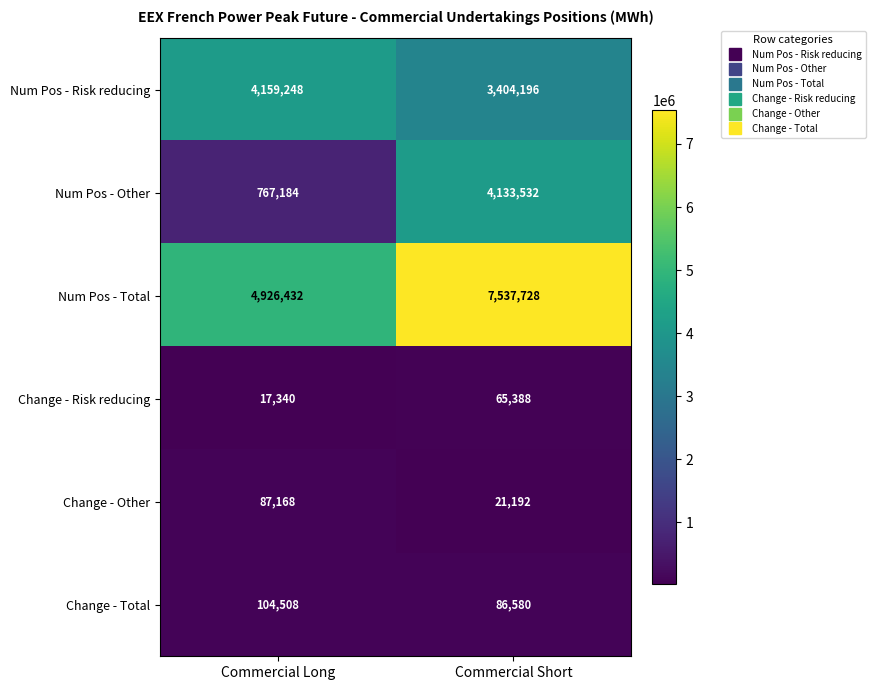

Between Commercial Long and Commercial Short, which series saw the biggest shift?

Num Pos - Other